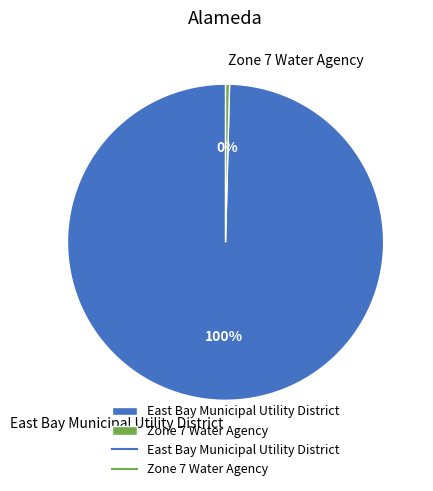

Is the sum of East Bay Municipal Utility District and Zone 7 Water Agency greater than half?

Yes